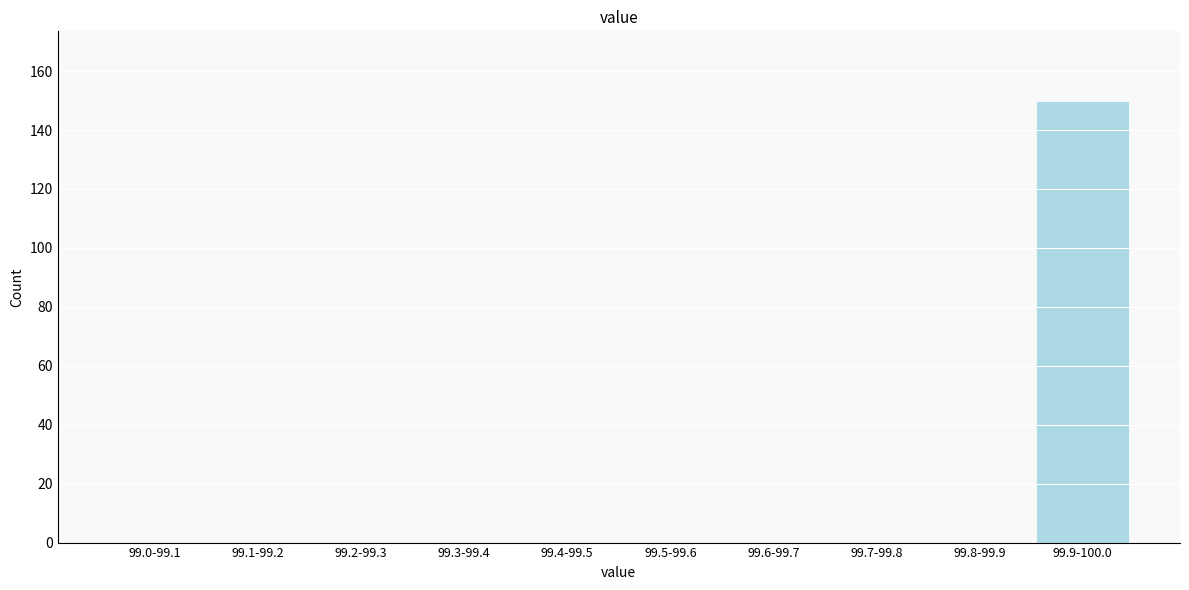

Reading left to right, transcribe all the data shown in this chart.

99.0-99.1=0	99.1-99.2=0	99.2-99.3=0	99.3-99.4=0	99.4-99.5=0	99.5-99.6=0	99.6-99.7=0	99.7-99.8=0	99.8-99.9=0	99.9-100.0=150